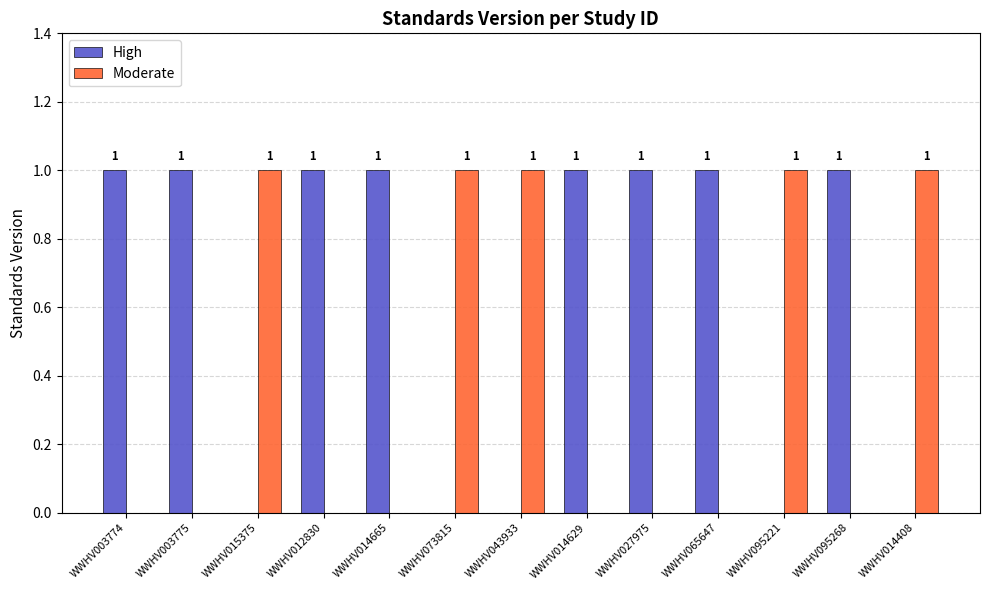

Is the value of High at WWHV095268 greater than the value of Moderate at WWHV027975?

Yes